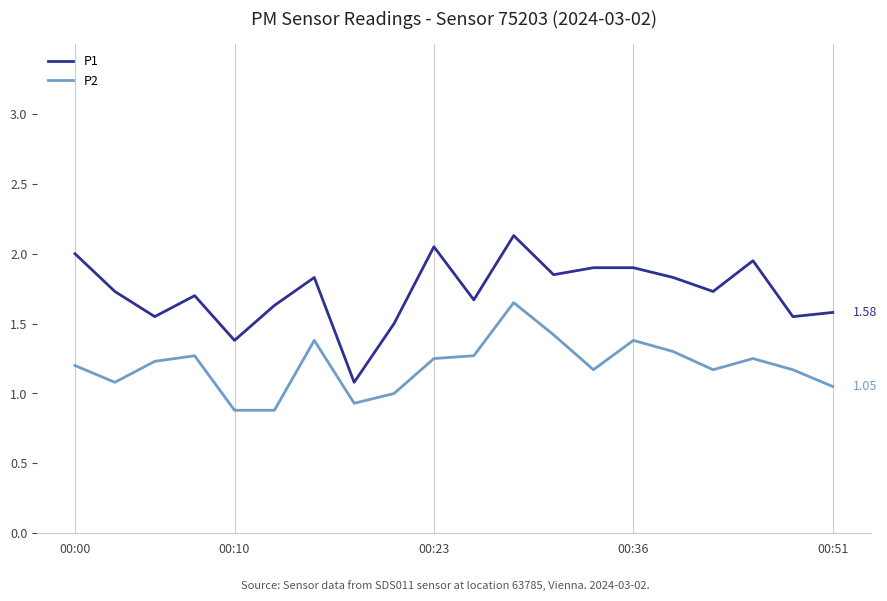

True or false: P1 and P2 intersect in this chart.

False